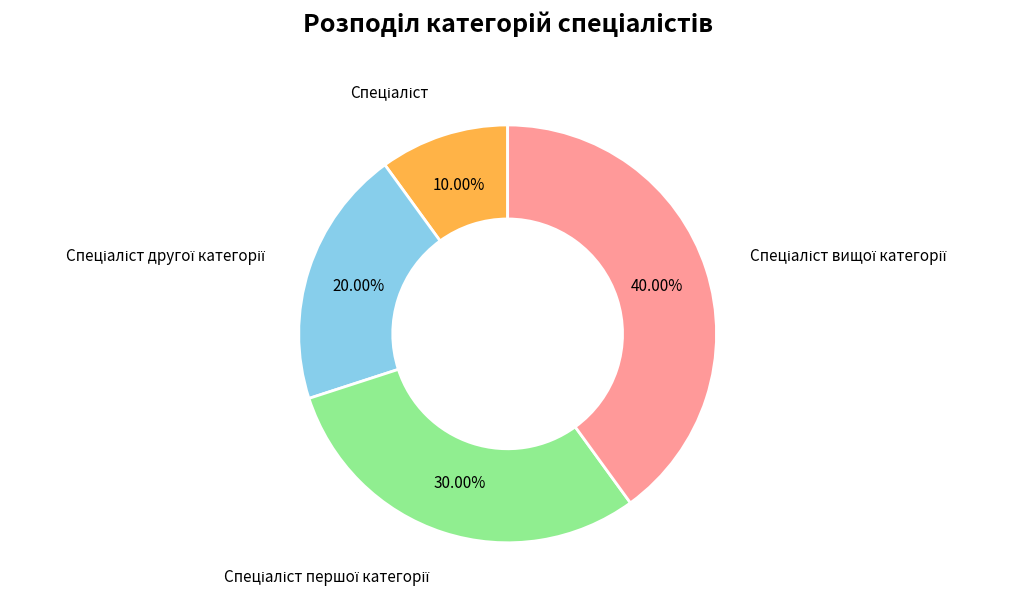

Is there a majority slice in this chart?

No